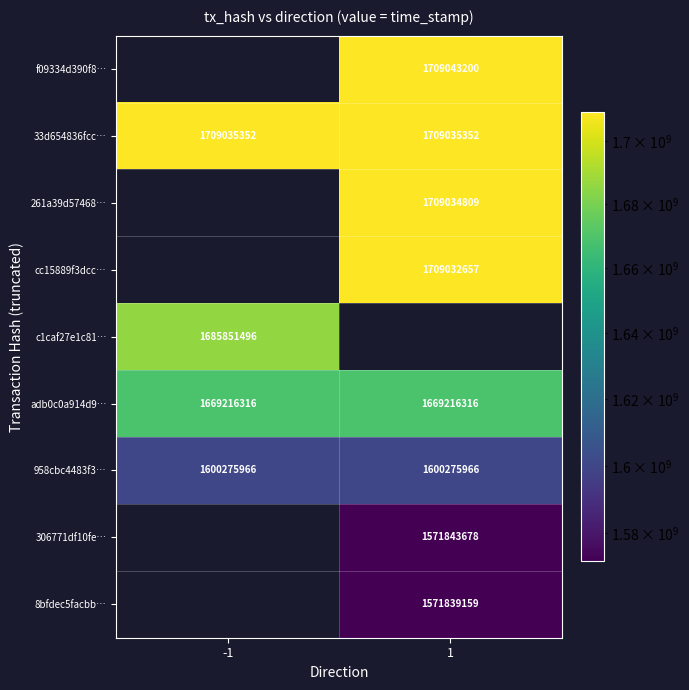

The c1caf27e1c81… series shows 742010531.6 at -1. True or false?

False